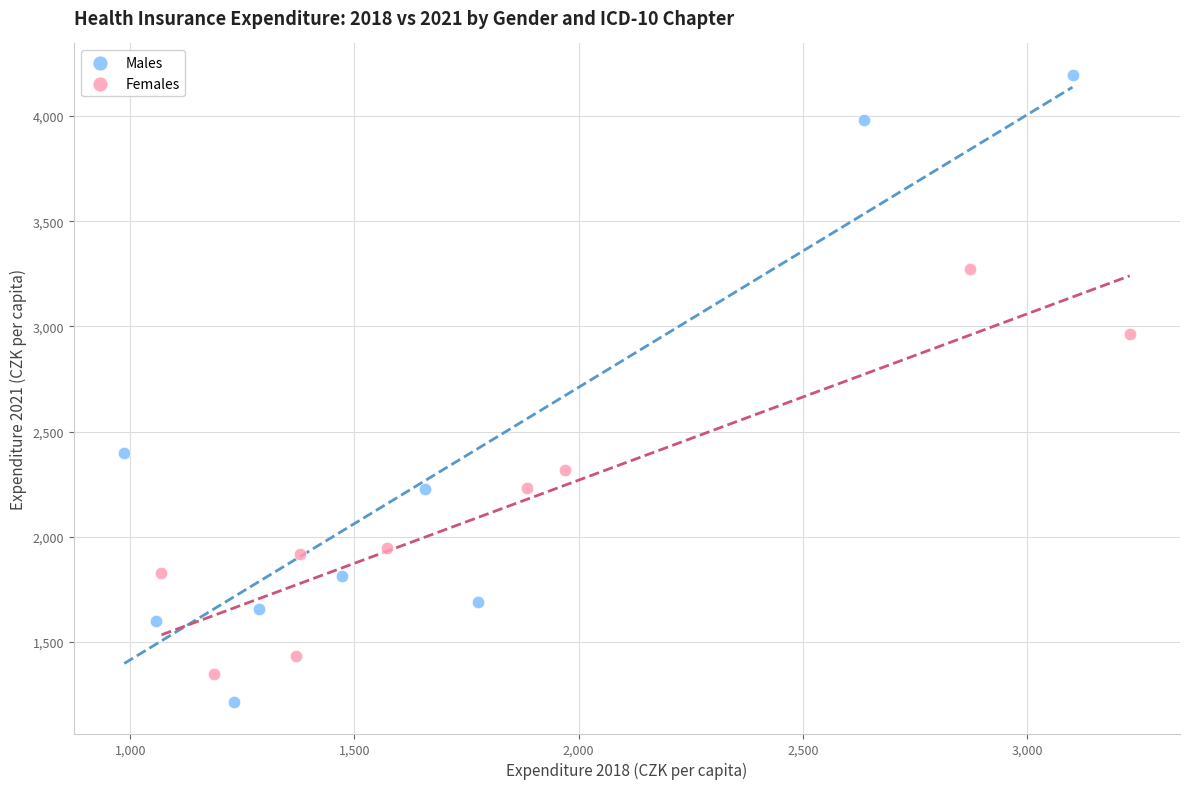

Which series contains the lowest Y value?

Males